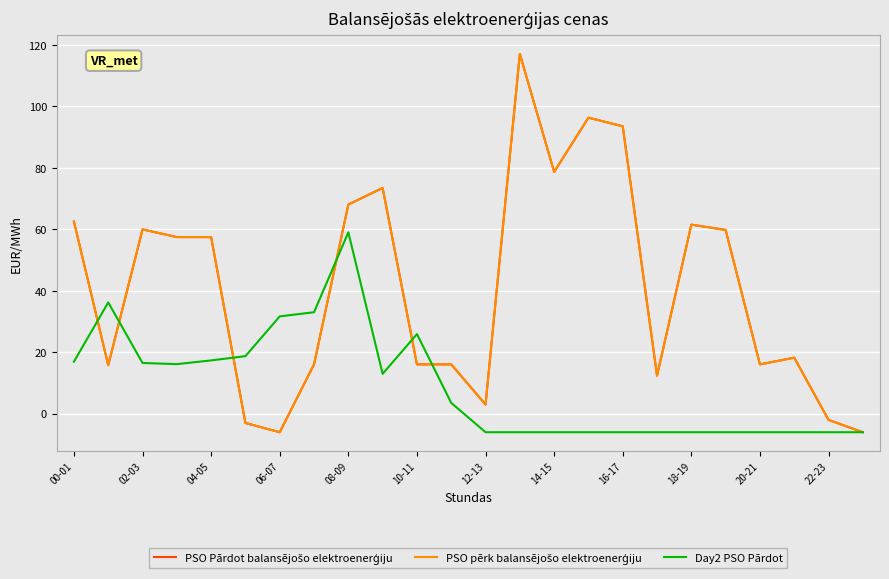

How many interior local peaks does the PSO Pārdot balansējošo elektroenerģiju series have?

6